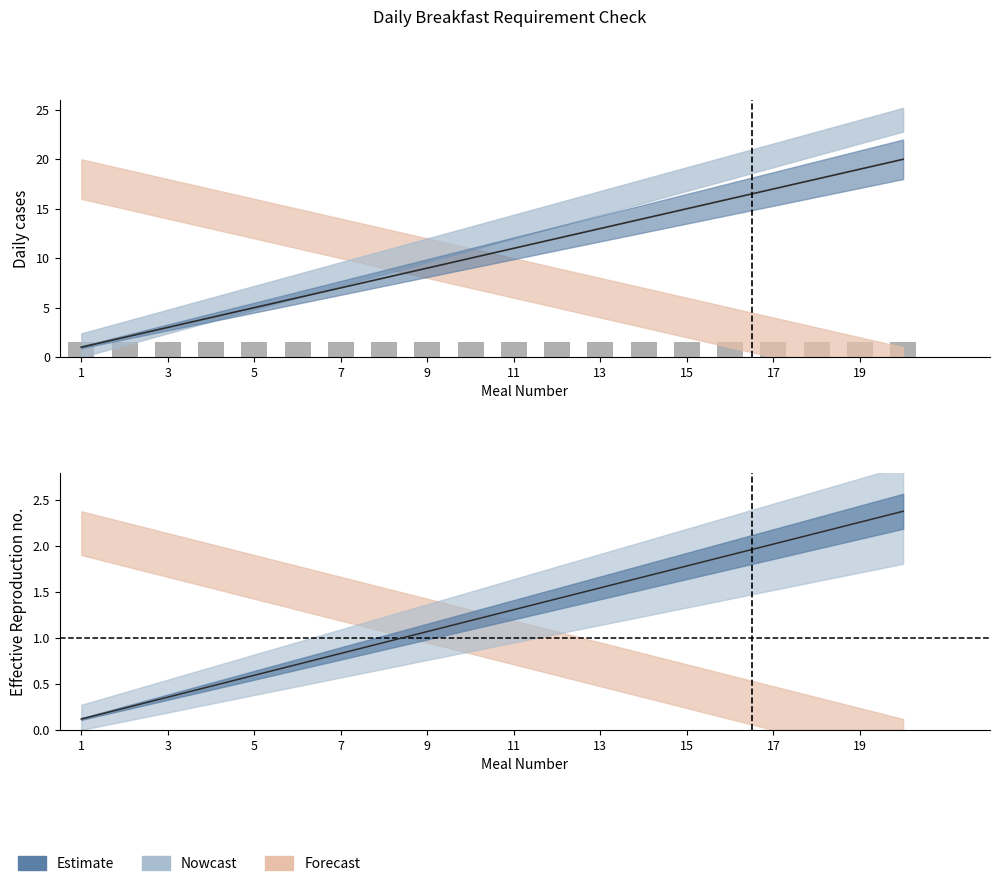

At which category is the sum across all series the highest?

20